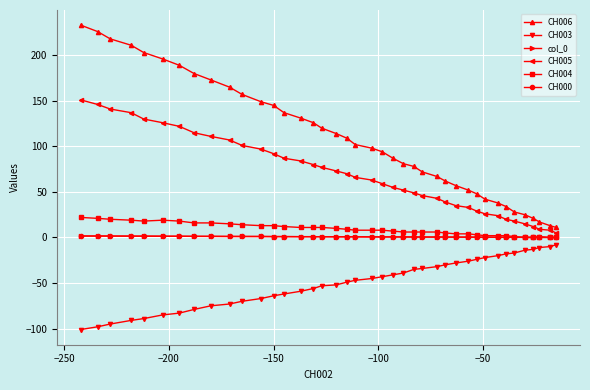

What is the value of the CH003 point at the 26th from the left?

-34.0